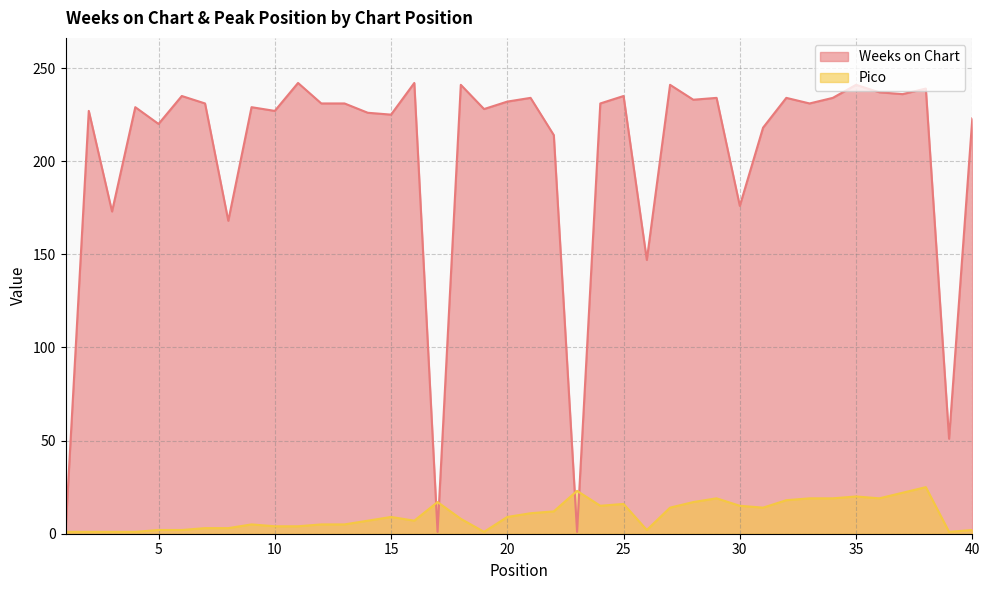

In Pico, how many points are lower than both neighbors (excluding endpoints)?

7